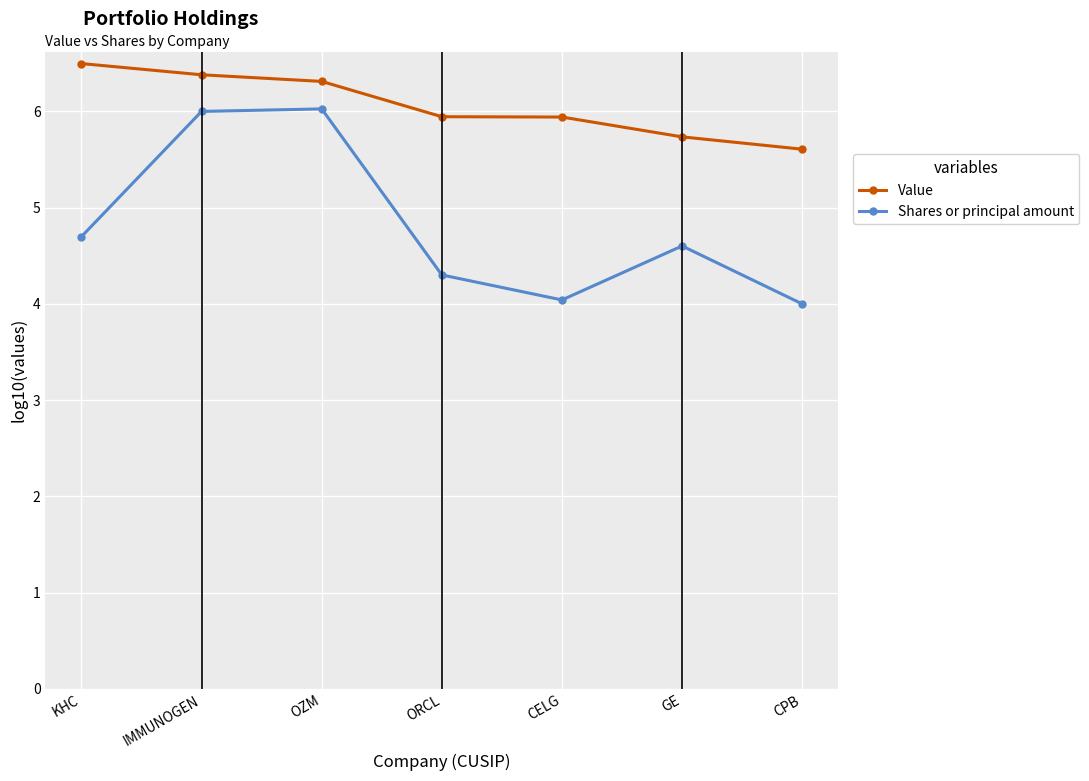

Which series has the largest range (max minus min)?

Shares or principal amount